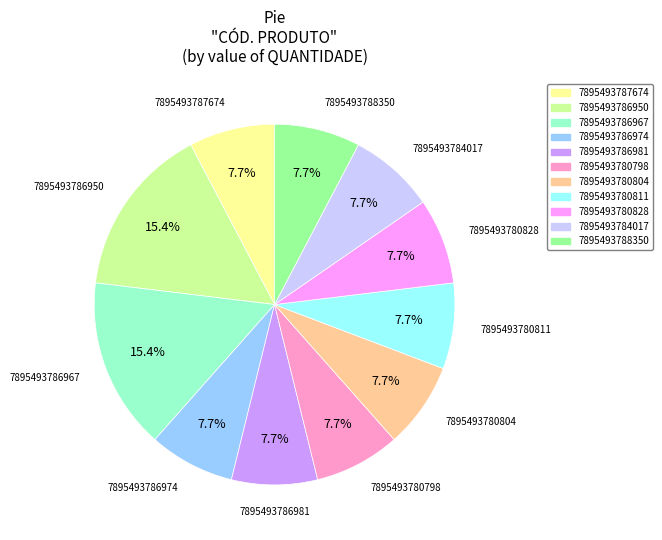

Is there a majority slice in this chart?

No